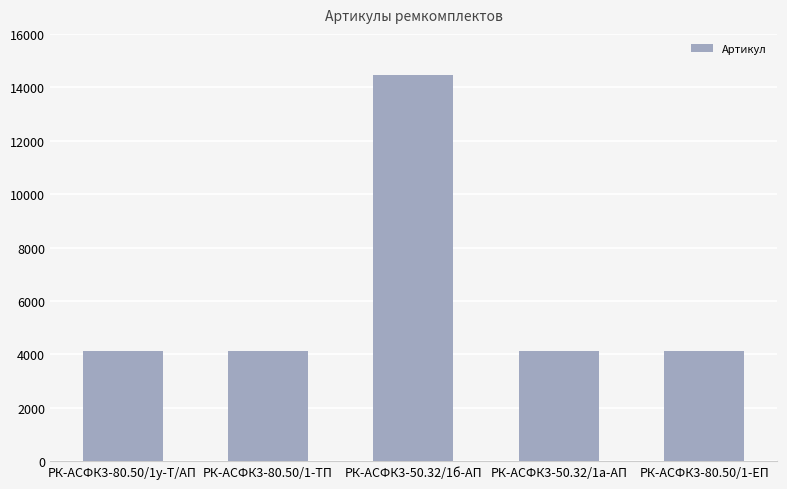

The value at РК-АСФК3-50.32/1б-АП is 4845. True or false?

False